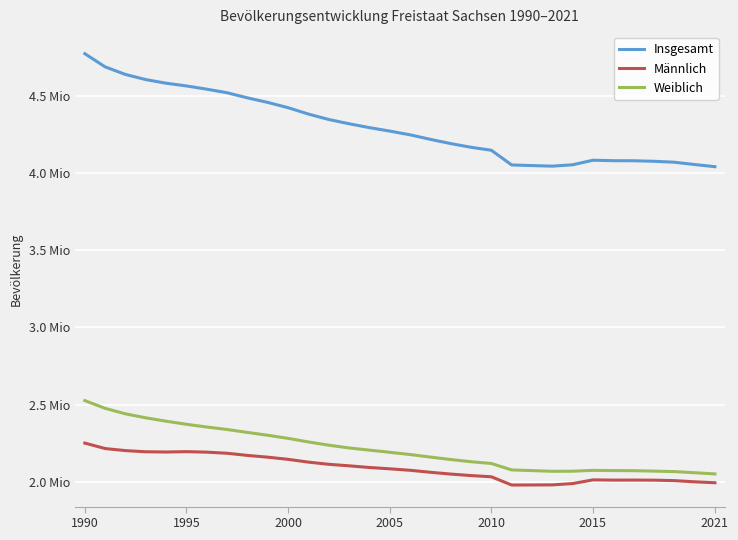

Reading right to left, transcribe all the data shown in this chart.

Insgesamt: 4043002	4056941	4071971	4077937	4081308	4081783	4084851	4055274	4046385	4050204	4054182	4149477	4168732	4192801	4220200	4249774	4273754	4296284	4321437	4349059	4384192	4425581	4459686	4489415	4522412	4545702	4566603	4584345	4607775	4641108	4690246	4775914
Männlich: 1992884	1999026	2006722	2009619	2010214	2009991	2011561	1987607	1979164	1978504	1978178	2031630	2039451	2049173	2060804	2073755	2083240	2091821	2102768	2112497	2126723	2144676	2158726	2170172	2184168	2191334	2194597	2192299	2193846	2201310	2214693	2250153
Weiblich: 2050118	2057915	2065249	2068318	2071094	2071792	2073290	2067667	2067221	2071700	2076004	2117847	2129281	2143628	2159396	2176019	2190514	2204463	2218669	2236562	2257469	2280905	2300960	2319243	2338244	2354368	2372006	2392046	2413929	2439798	2475553	2525761